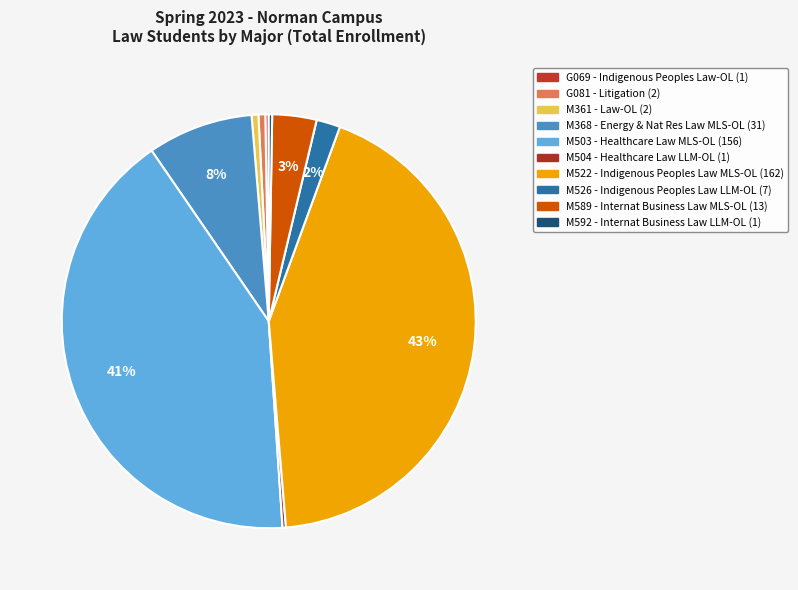

Count the number of slices in the pie.

10